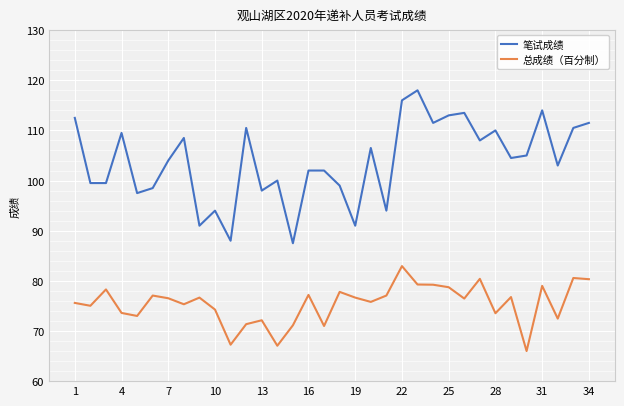

List the series in order of their peak value, highest first.

笔试成绩, 总成绩（百分制）